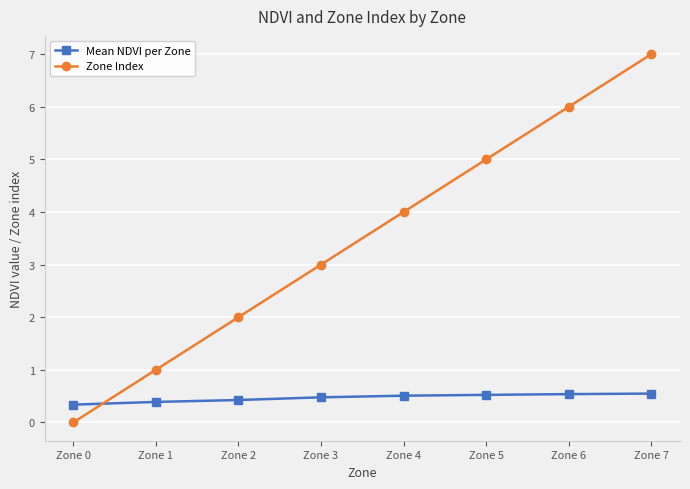

What is the total value across all series at Zone 7?

7.5